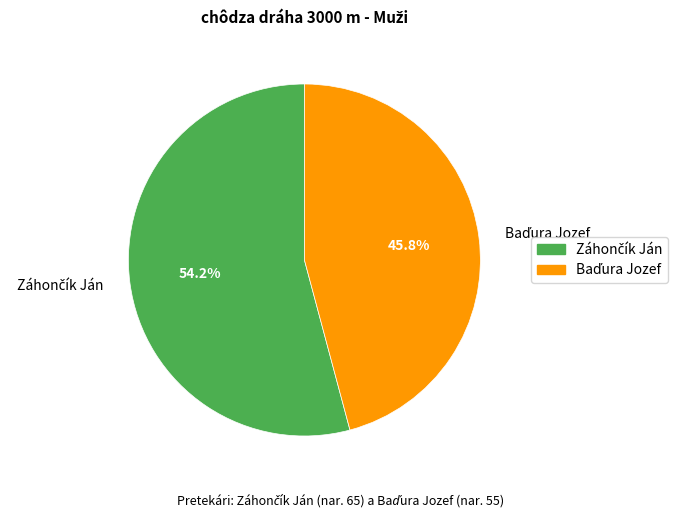

Is there a majority slice in this chart?

Yes